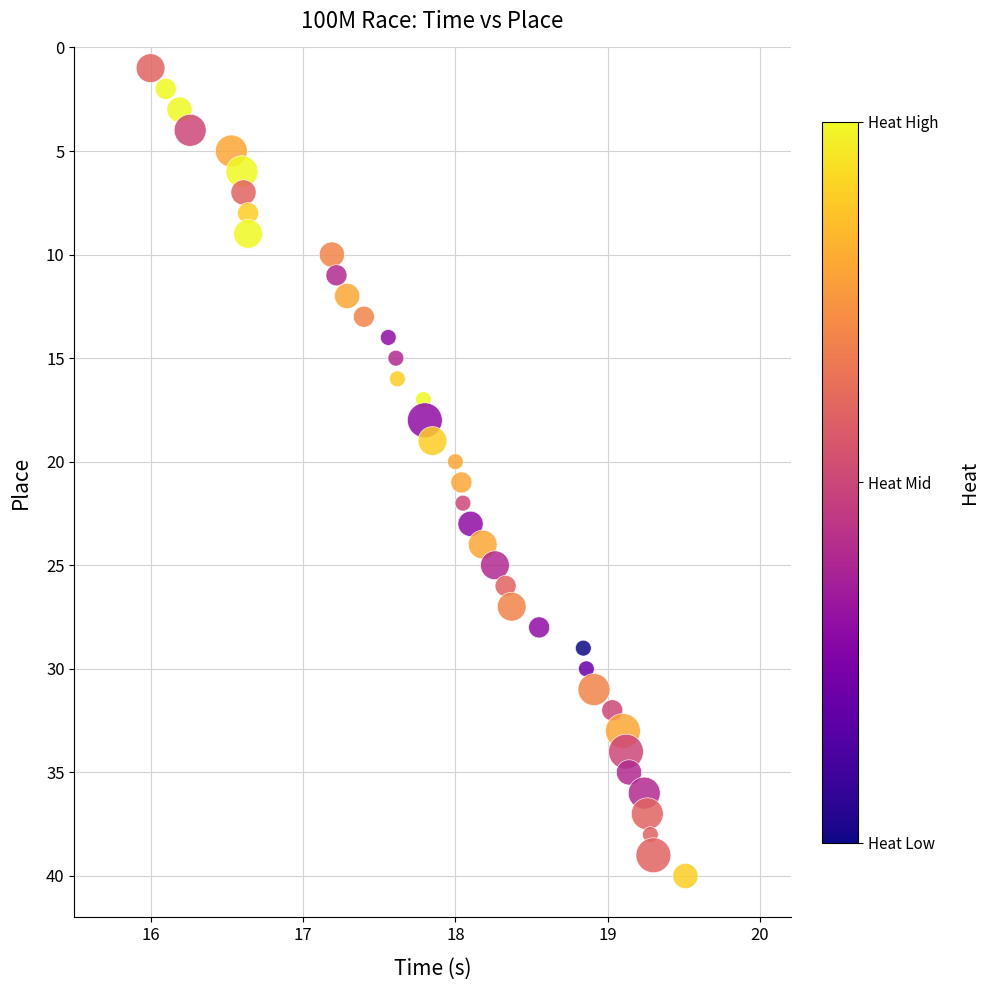

What is the range of Y values (max minus min)?

39